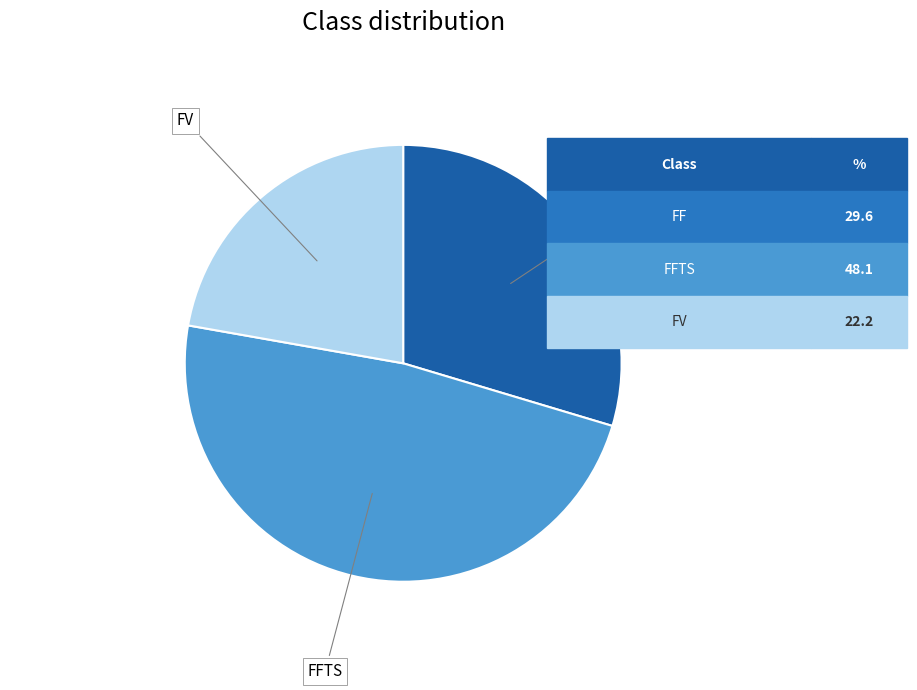

How many slices are in this pie chart?

3